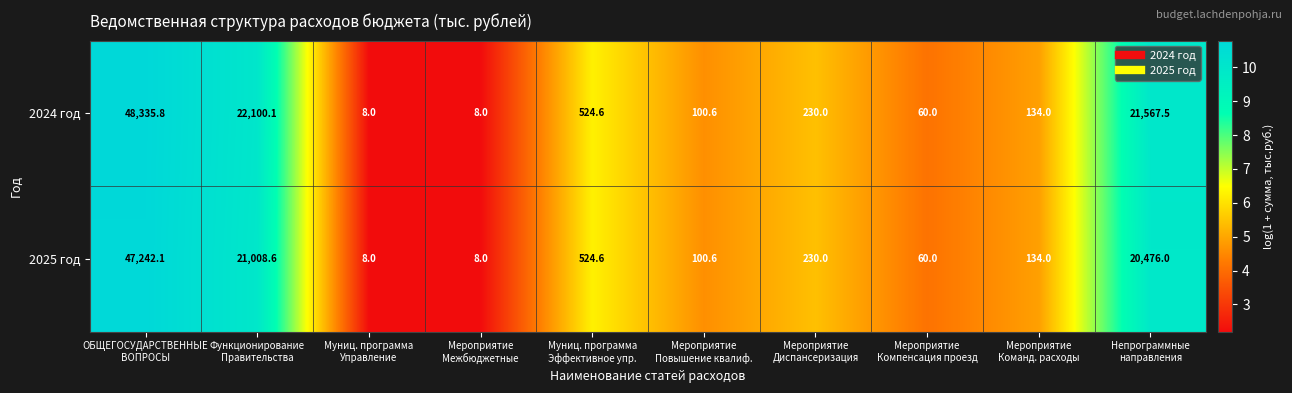

Rank the series at ОБЩЕГОСУДАРСТВЕННЫЕ
ВОПРОСЫ from highest to lowest value.

2024 год, 2025 год